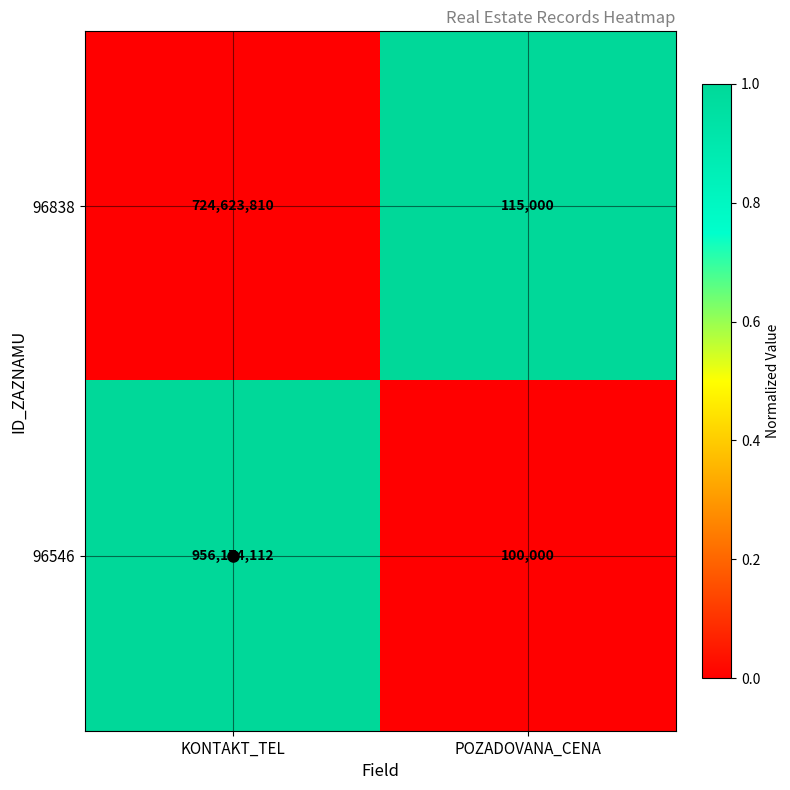

True or false: 96838 has a value of 188186 at POZADOVANA_CENA.

False